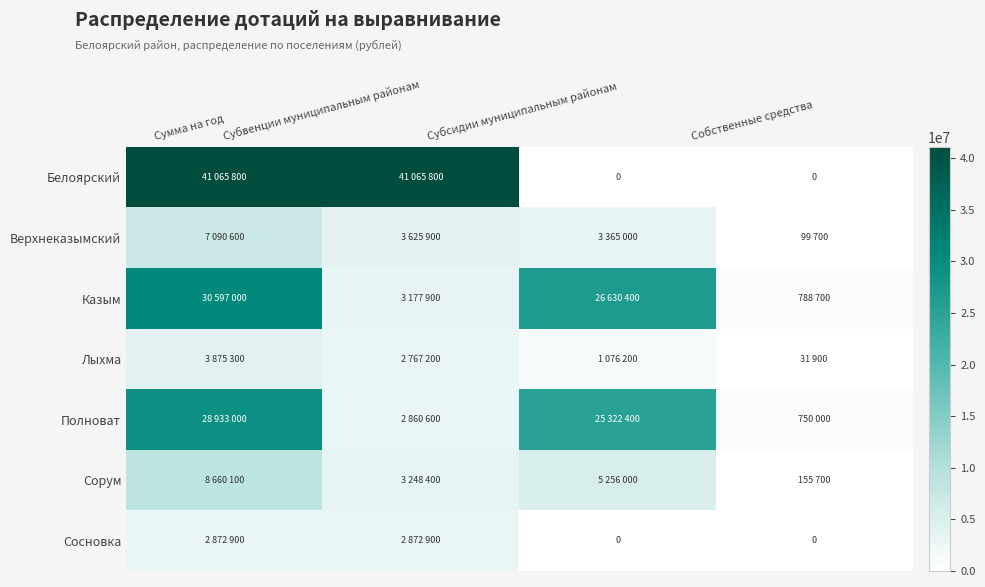

What is the difference between the Полноват values at Собственные средства and Сумма на год?

28183000